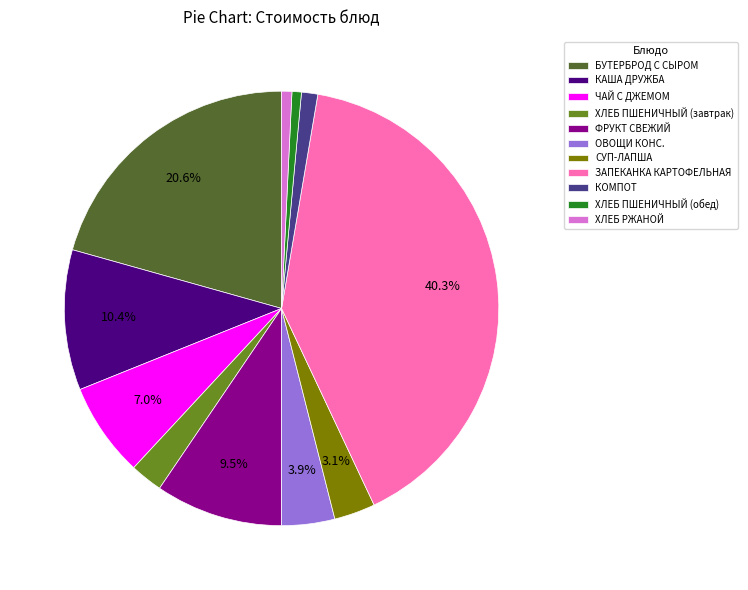

Does ФРУКТ СВЕЖИЙ account for over 50% of the chart?

No